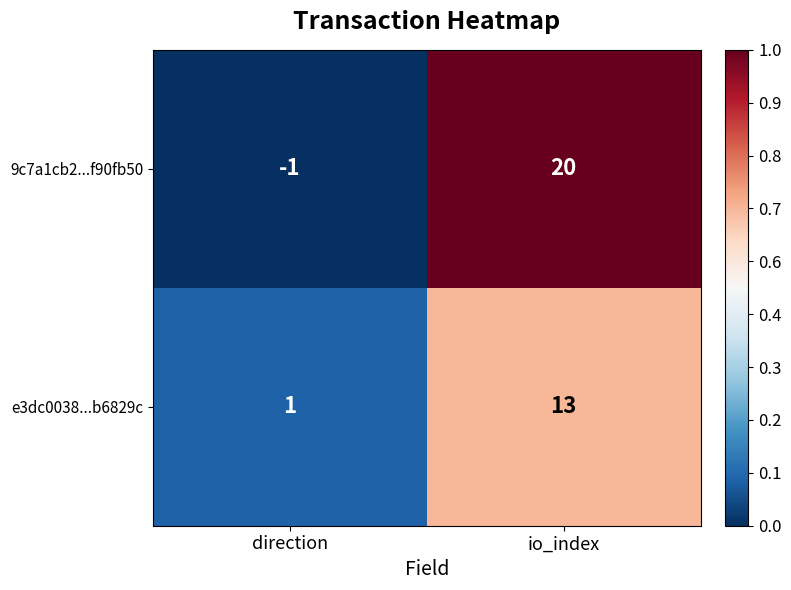

The value of e3dc0038...b6829c at direction is 1. True or false?

True